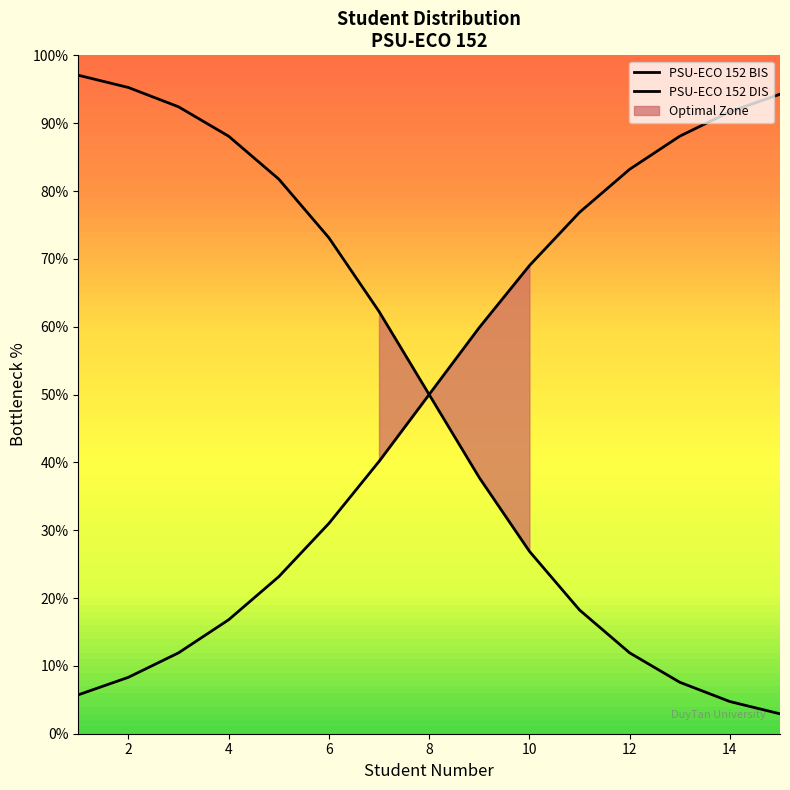

What is the smallest value displayed?

2.9